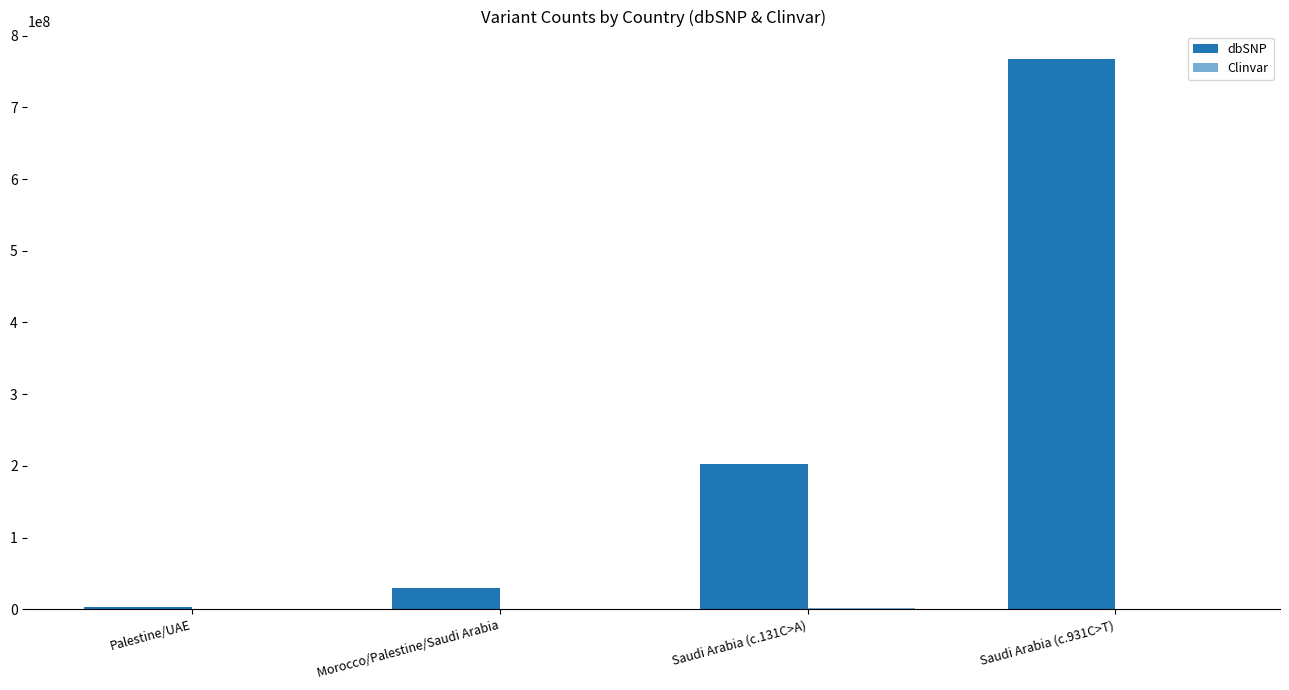

Are the bars grouped side by side (vs. stacked)?

Yes